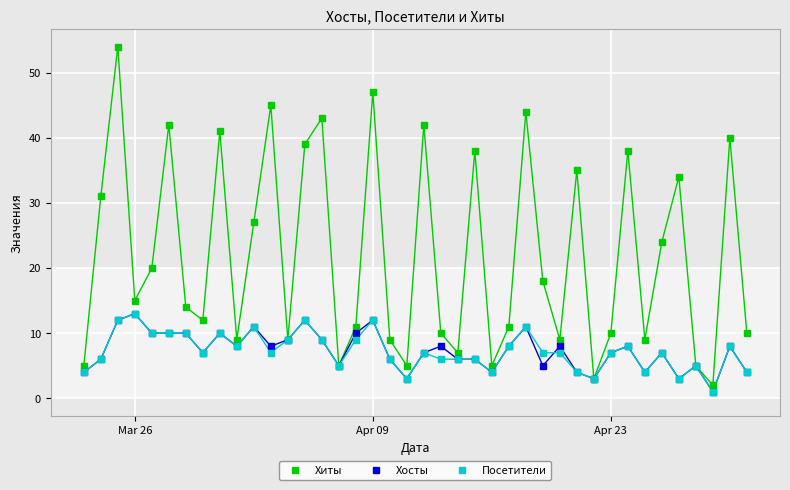

What is the maximum value shown in the chart?

54